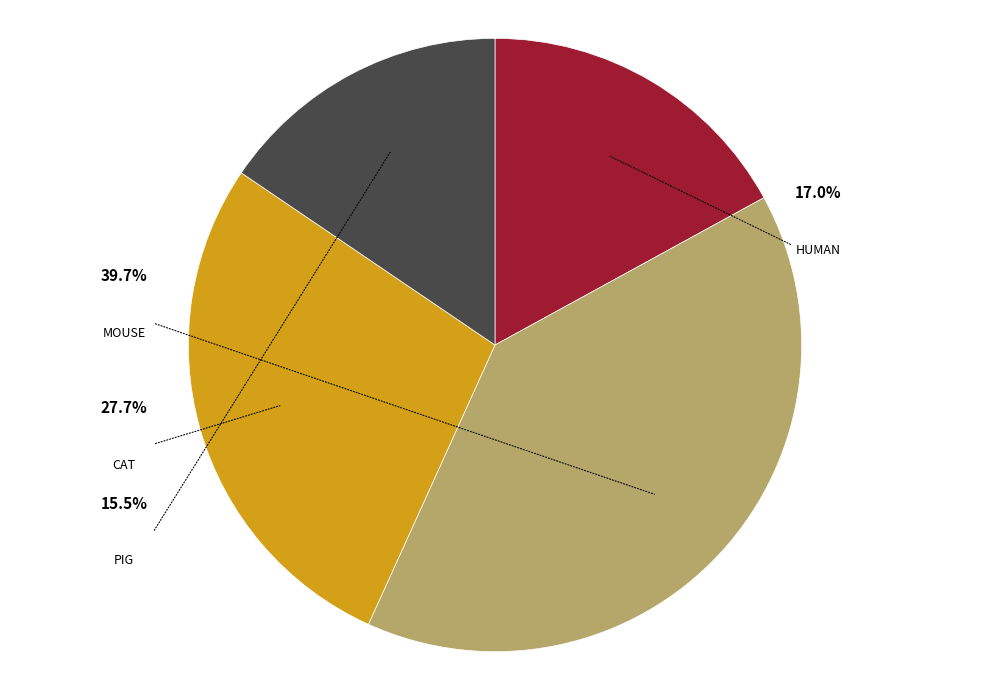

The Human slice represents 17% of the pie. True or false?

True